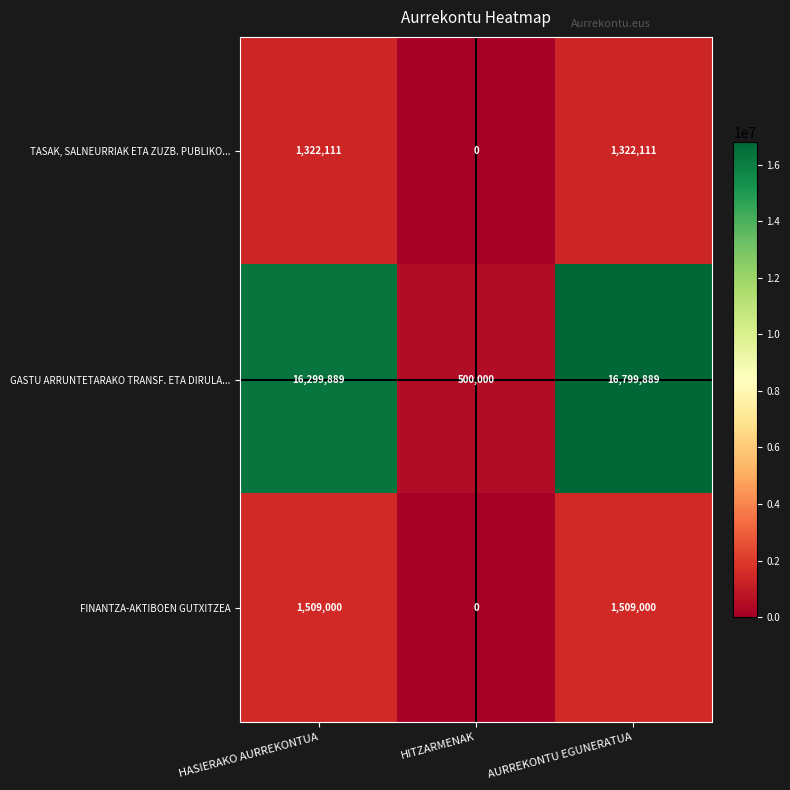

At which label is GASTU ARRUNTETARAKO TRANSF. ETA DIRULA... closest to 8649944?

HASIERAKO AURREKONTUA